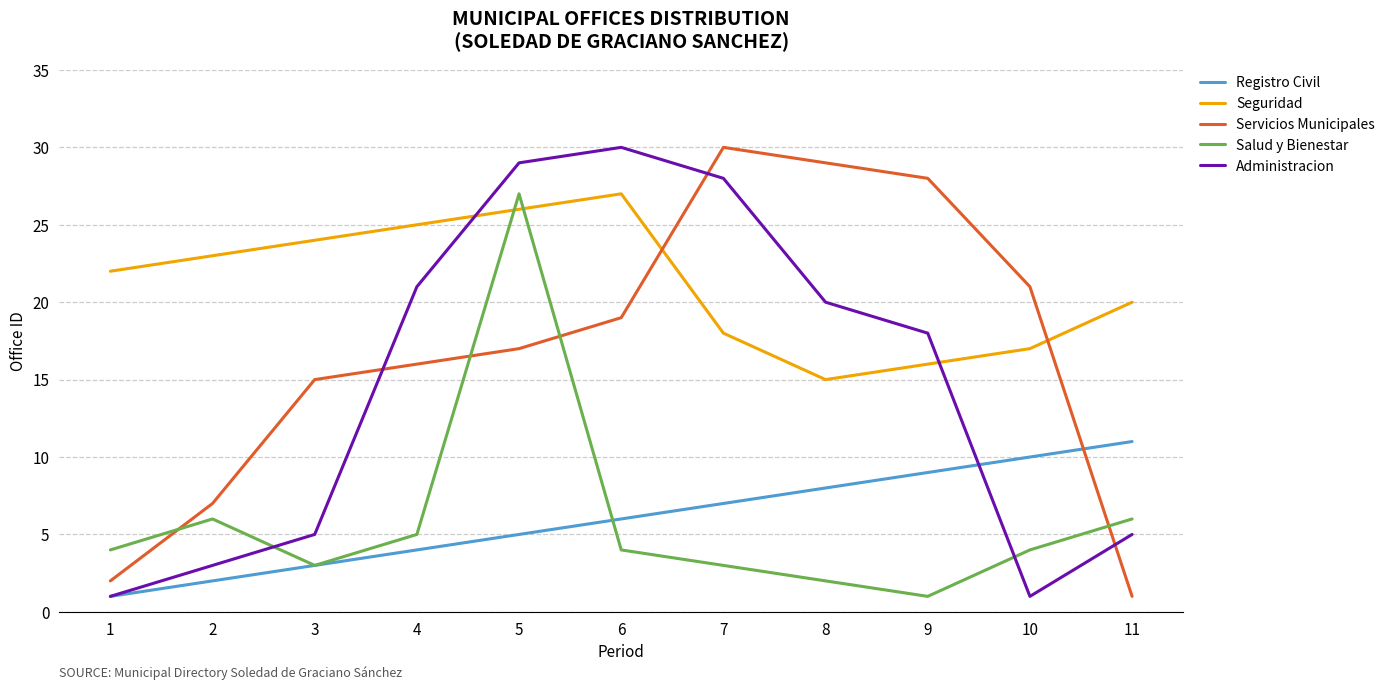

What is the maximum value shown in the chart?

30